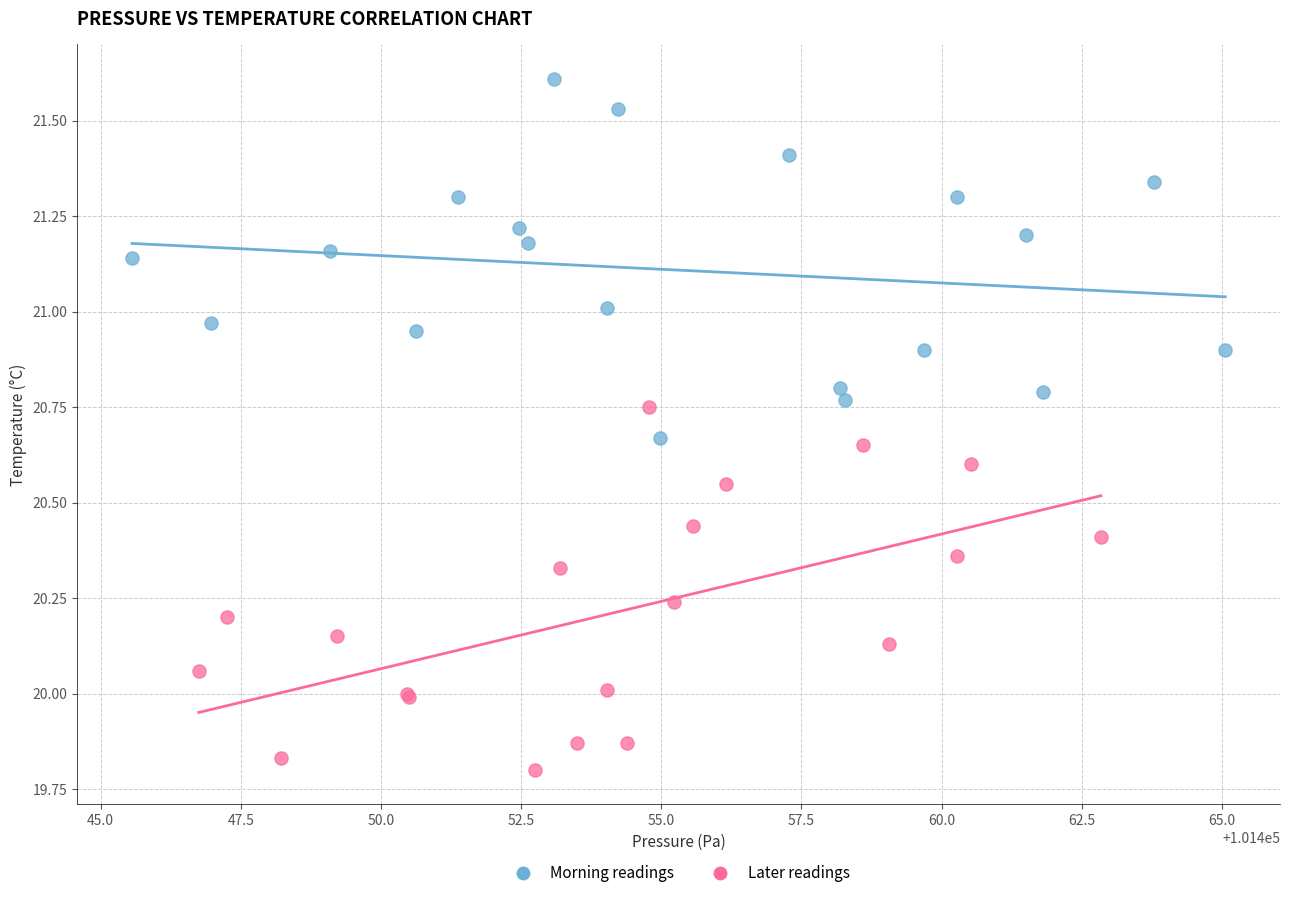

Which series reaches the minimum Y coordinate?

Later readings